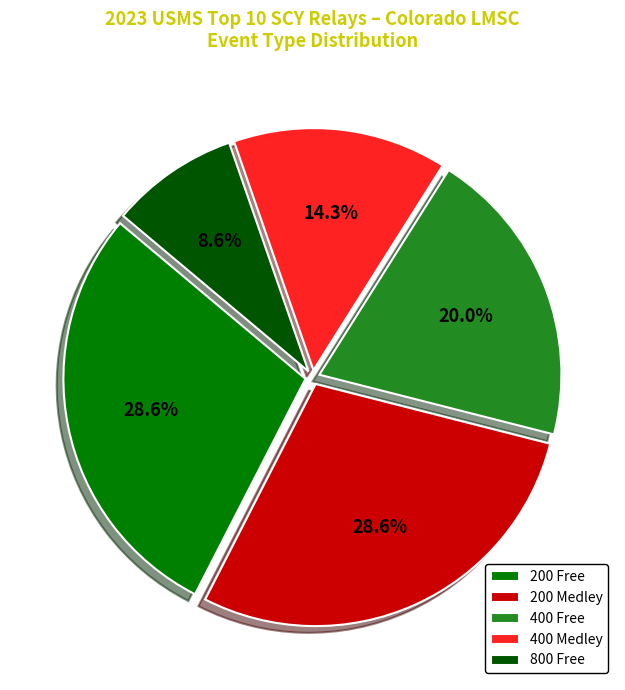

Which has a higher value, 400 Medley or 200 Free?

200 Free